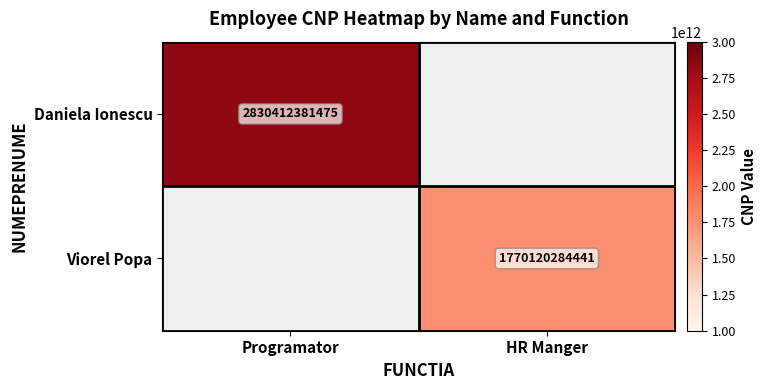

At which category is the sum across all series the highest?

Programator